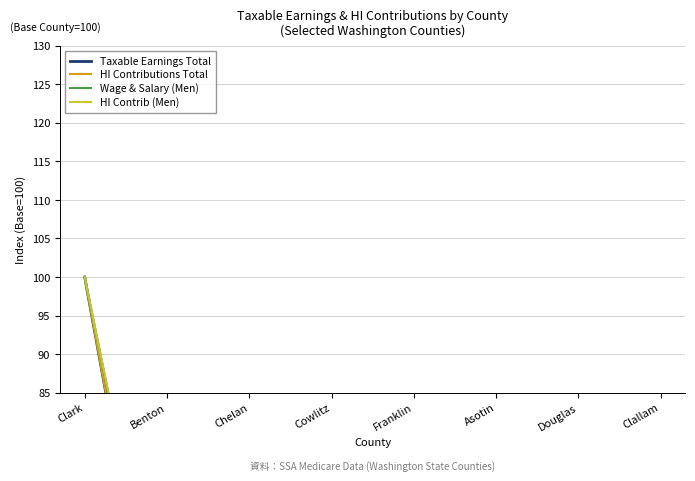

Which series has the largest range (max minus min)?

Wage & Salary (Men)